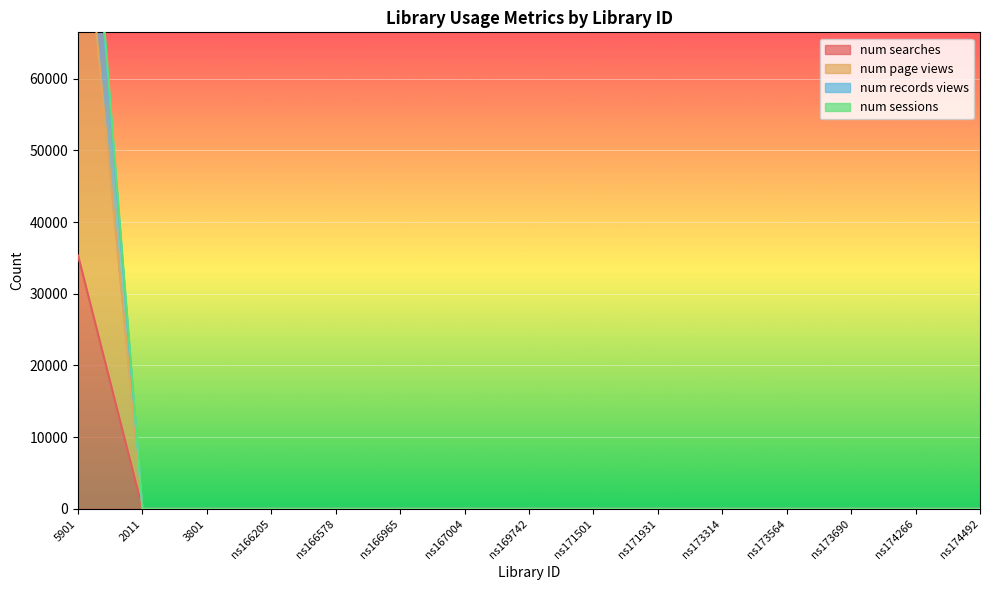

Rank the series at ns174266 from highest to lowest value.

num searches, num page views, num records views, num sessions